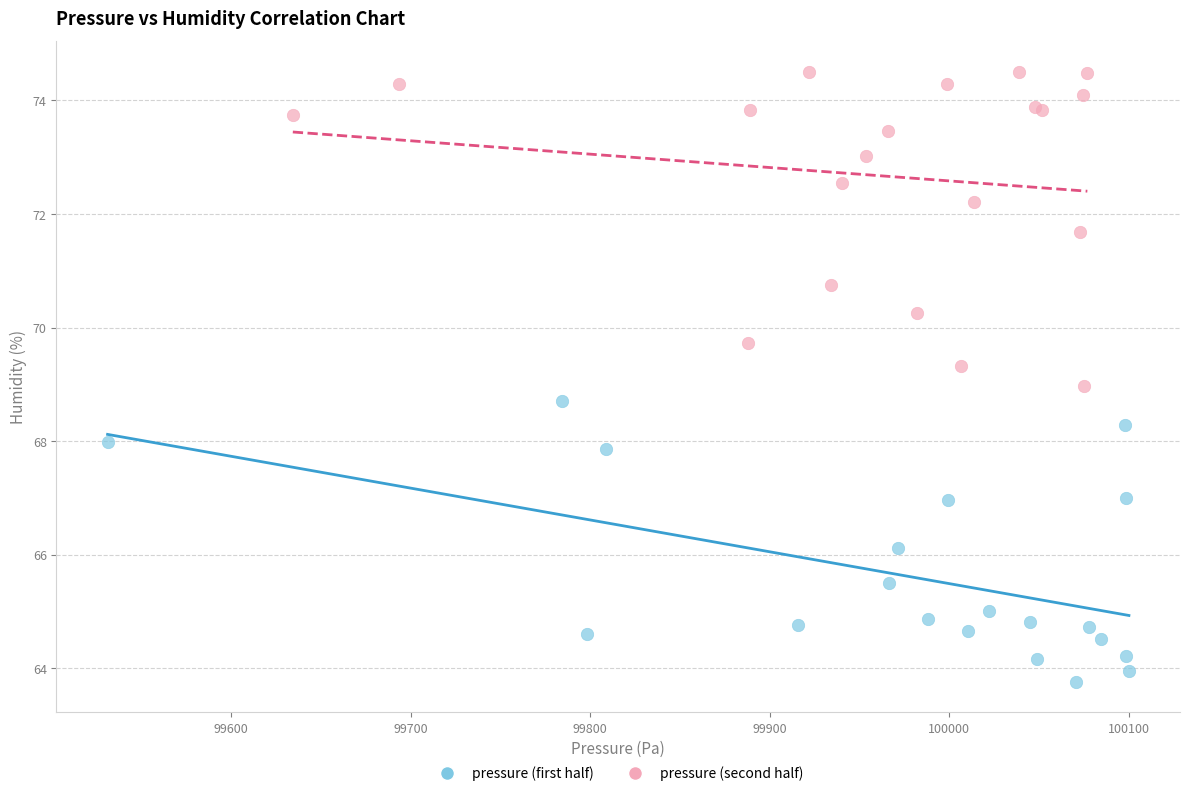

Which series contains the lowest Y value?

pressure (first half)